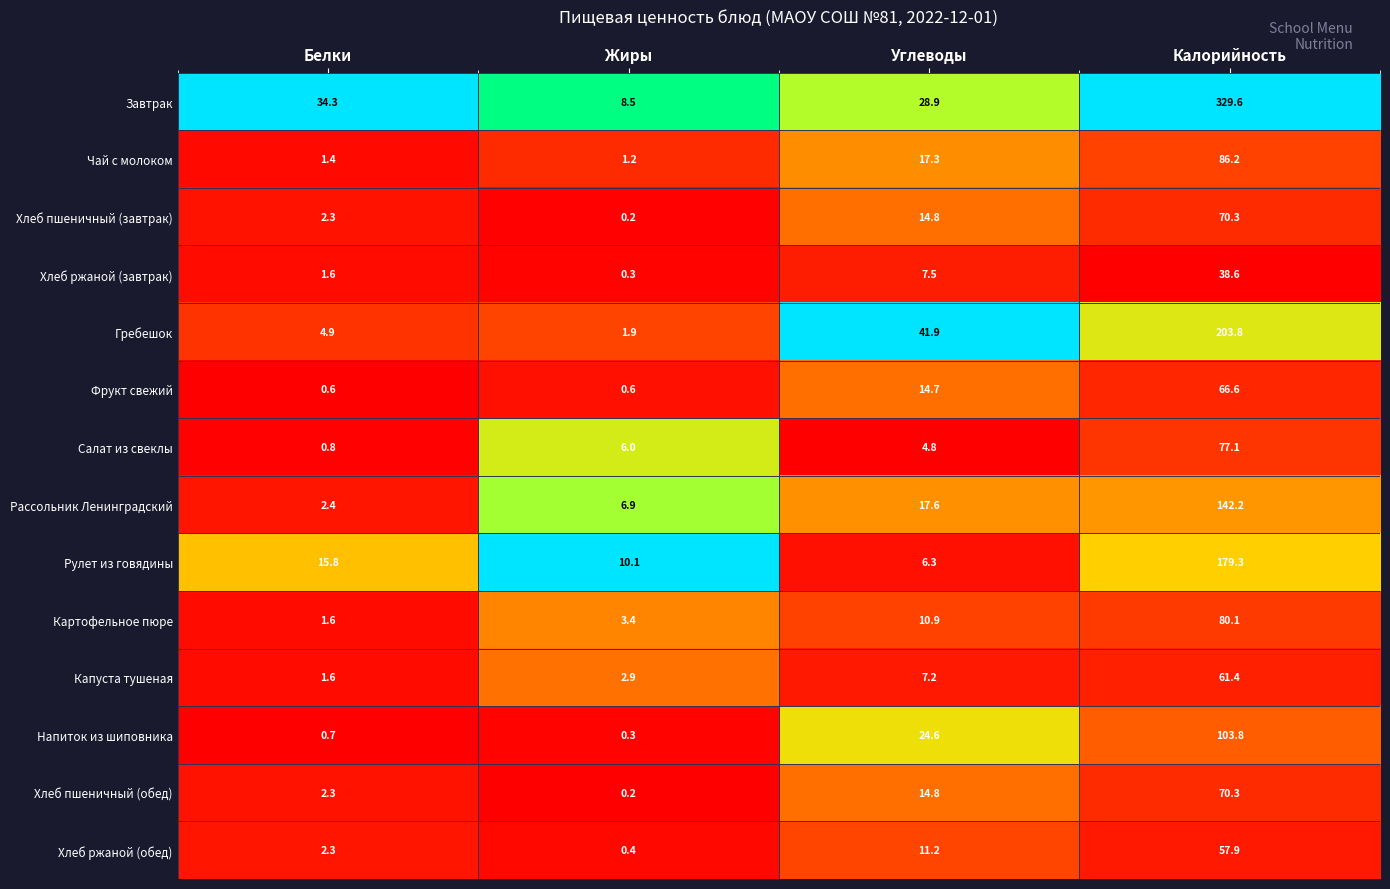

Rank the categories by Хлеб ржаной (завтрак) value from highest to lowest.

Калорийность, Углеводы, Белки, Жиры